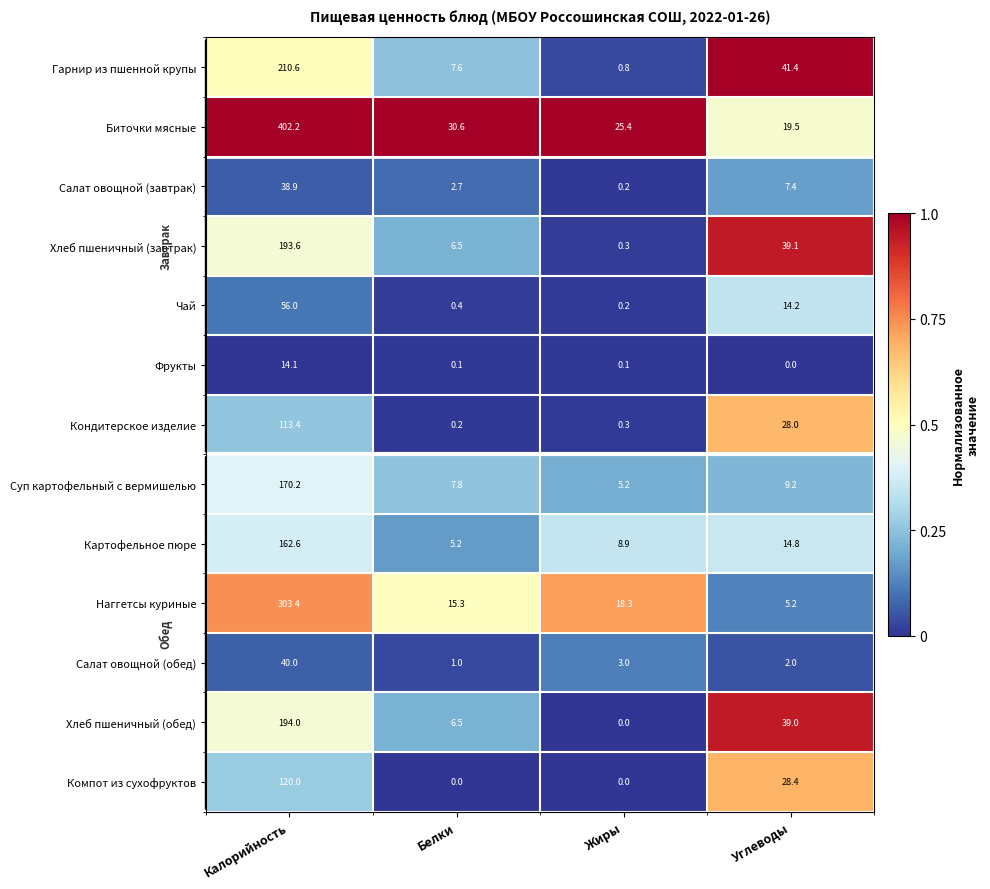

What is the lowest value of the Хлеб пшеничный (завтрак) series?

0.3